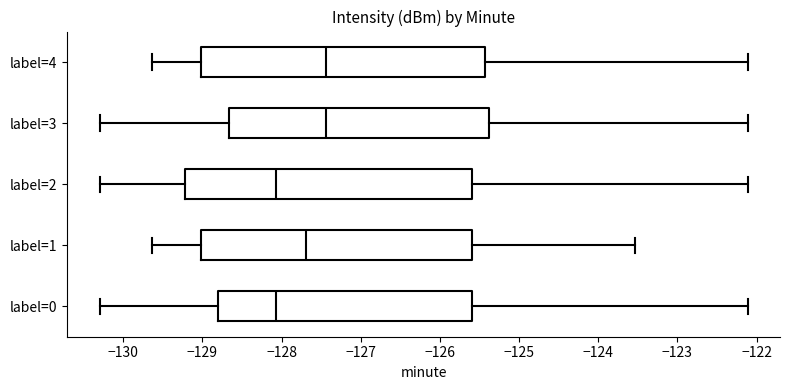

Reading bottom to top, read every box against the x-axis: the position of its median line, the range the box covers, and the ends of its whiskers. The values are not printed on the chart, so give them approximately, as read against the axis.

label=0: median -128.1, box -128.8 to -125.6, whiskers -130.3 to -122.1
label=1: median -127.7, box -129.0 to -125.6, whiskers -129.6 to -123.5
label=2: median -128.1, box -129.2 to -125.6, whiskers -130.3 to -122.1
label=3: median -127.4, box -128.7 to -125.4, whiskers -130.3 to -122.1
label=4: median -127.4, box -129.0 to -125.4, whiskers -129.6 to -122.1